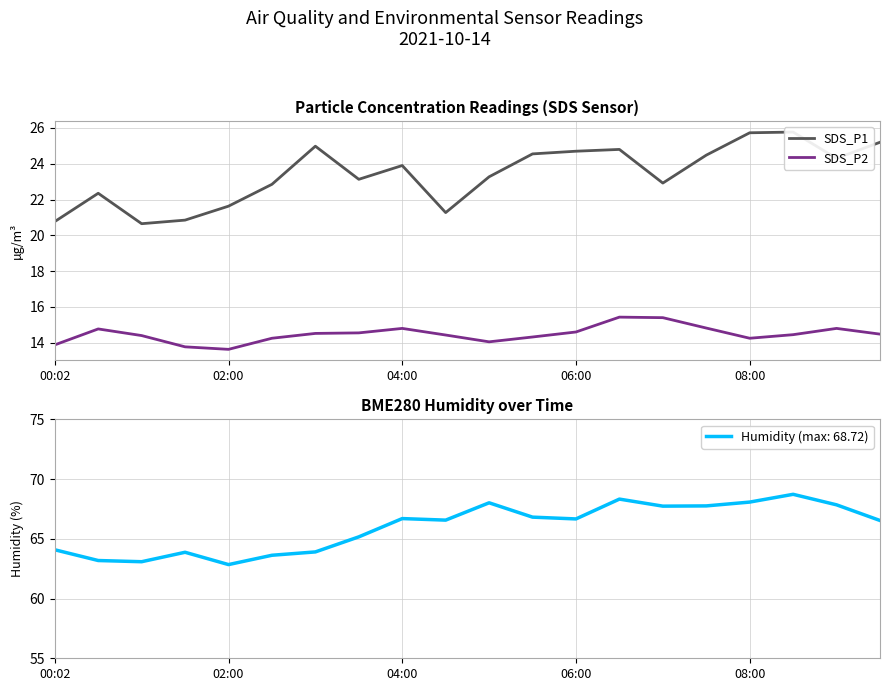

True or false: SDS_P2 has a value of 10.4 at 13.

False